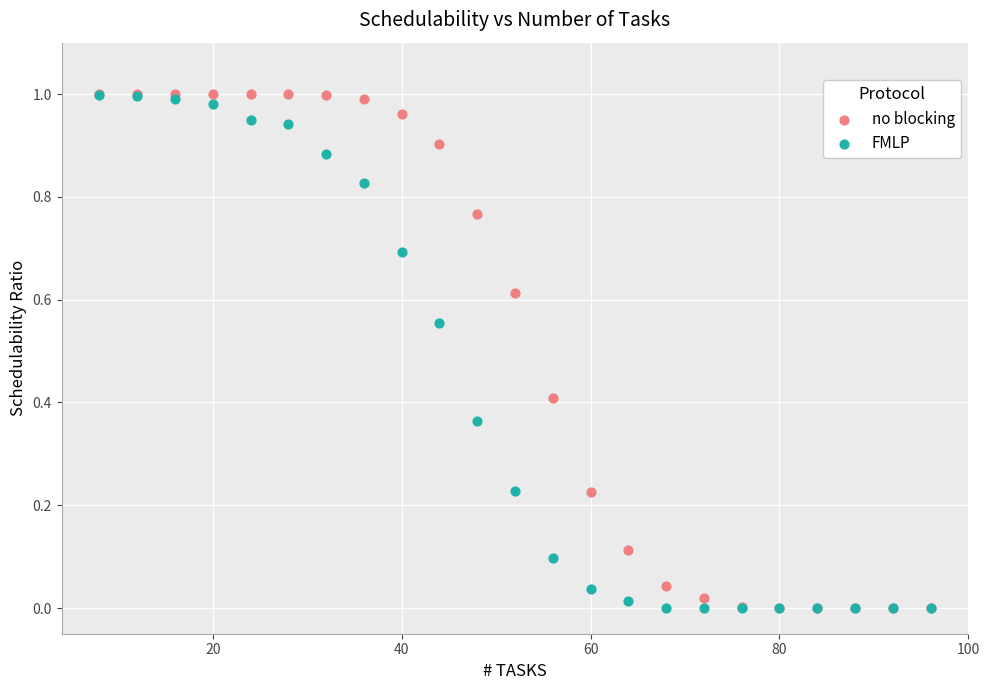

What are all the series names shown in the legend?

no blocking, FMLP